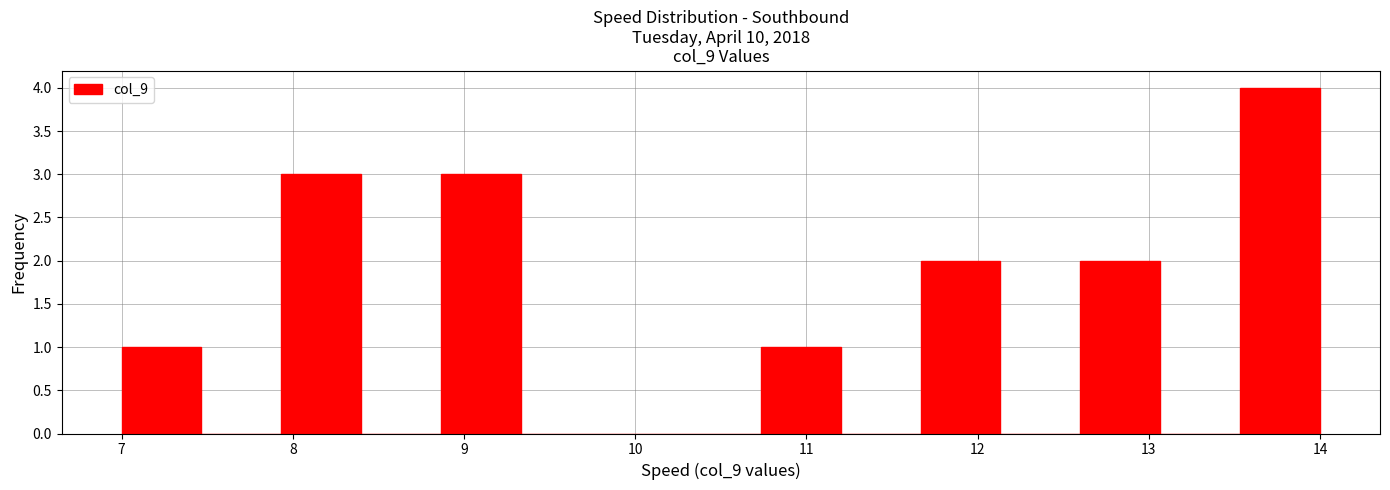

How tall is the bar that spans 7.9 to 8.4 on the x-axis? Neither the bar edges nor the heights are printed on the chart, so give them approximately, as read against the axes.

3